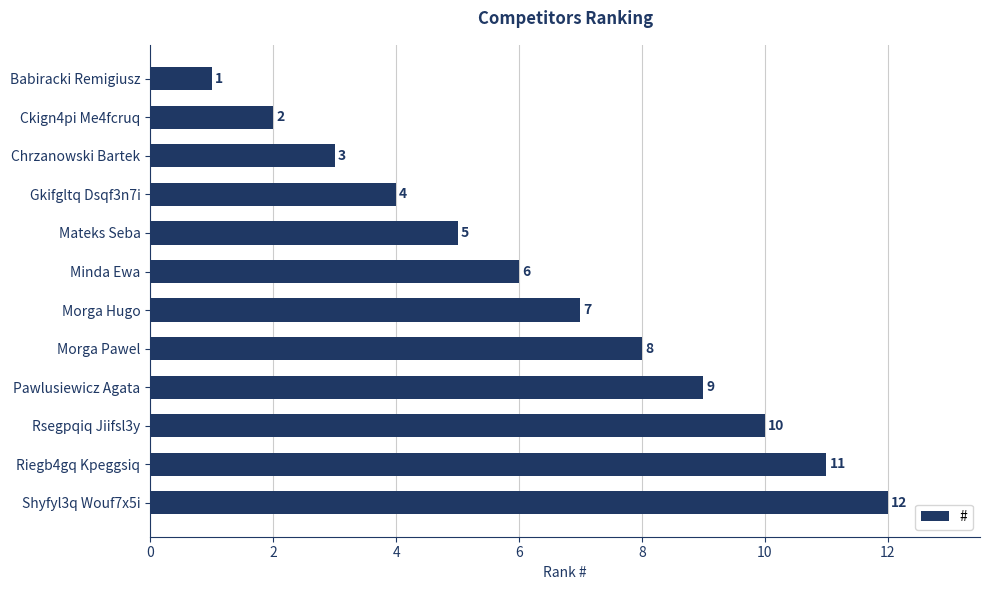

What is the smallest value displayed?

1